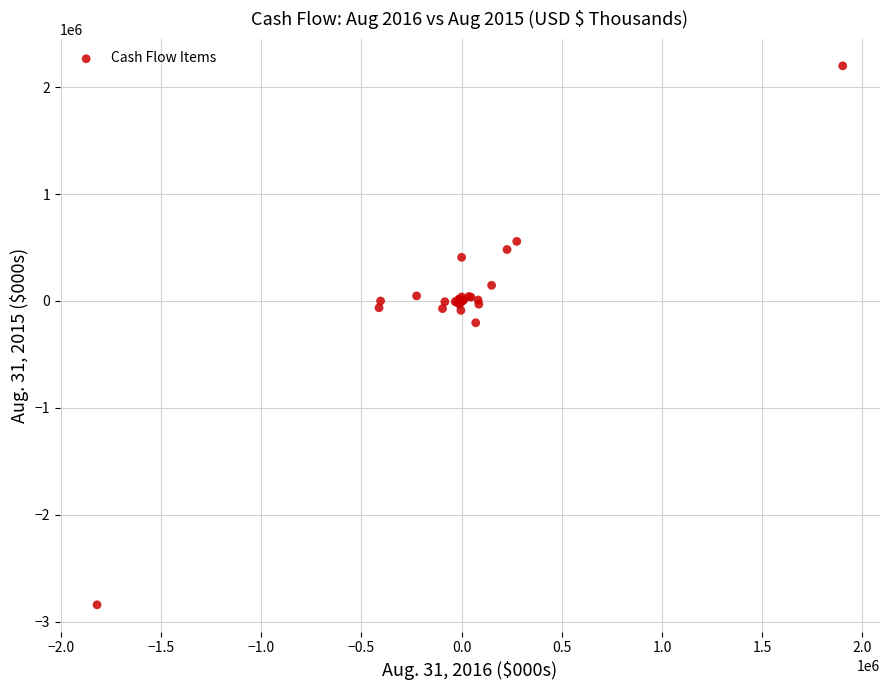

What Y value in the scatter plot is closest to -321462?

-204376